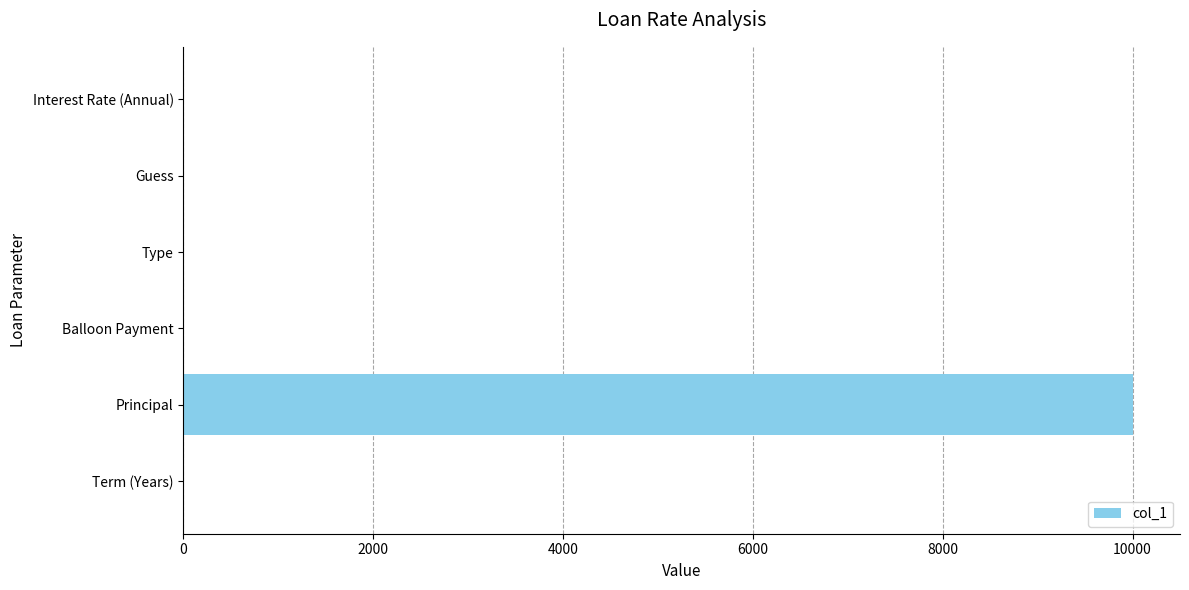

Is it true that the value at Principal is 10000.0?

True